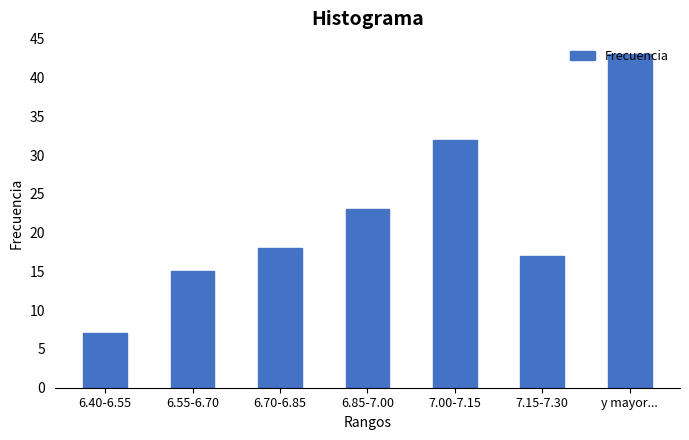

What is the label of the 3rd bar from the left?

6.70-6.85